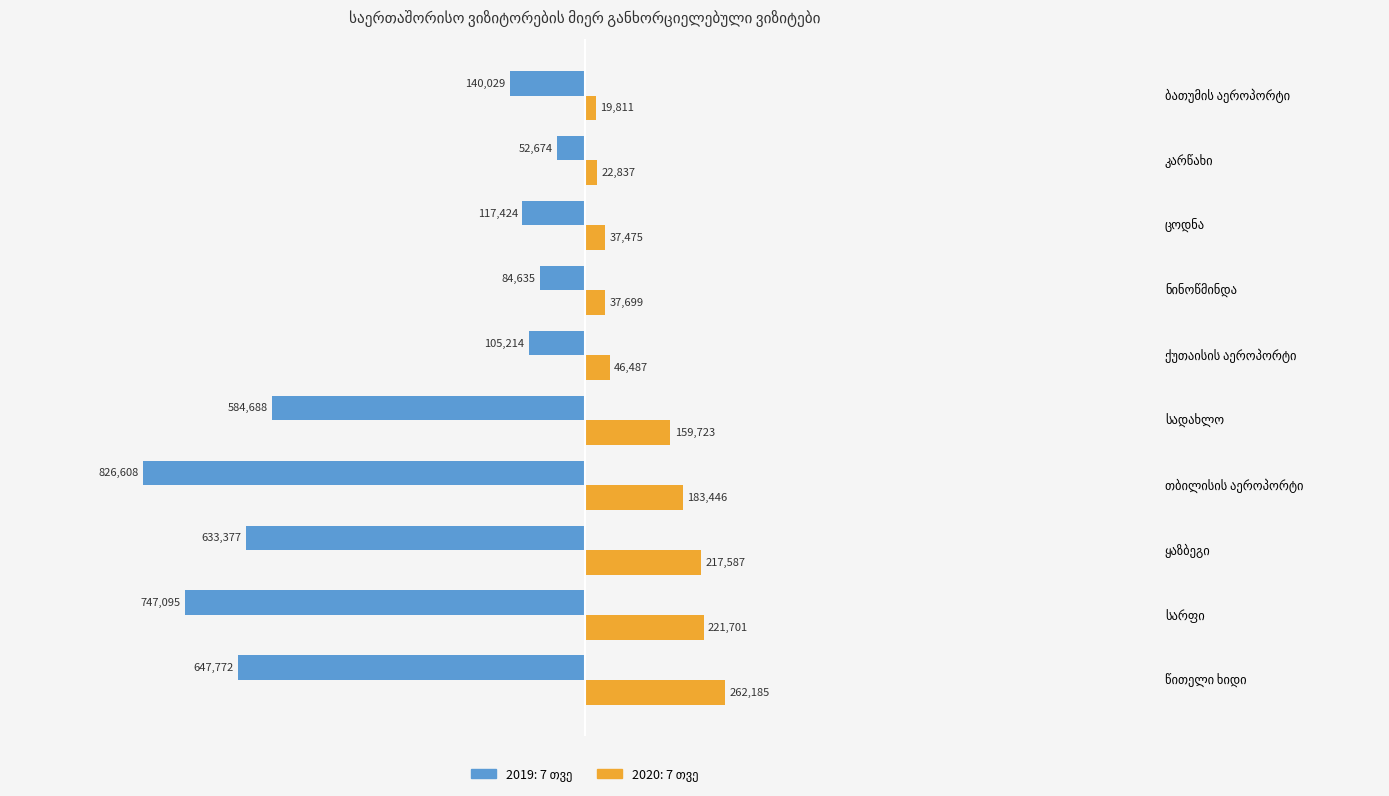

At წითელი ხიდი, list the series in order from largest to smallest.

2020: 7 თვე, 2019: 7 თვე